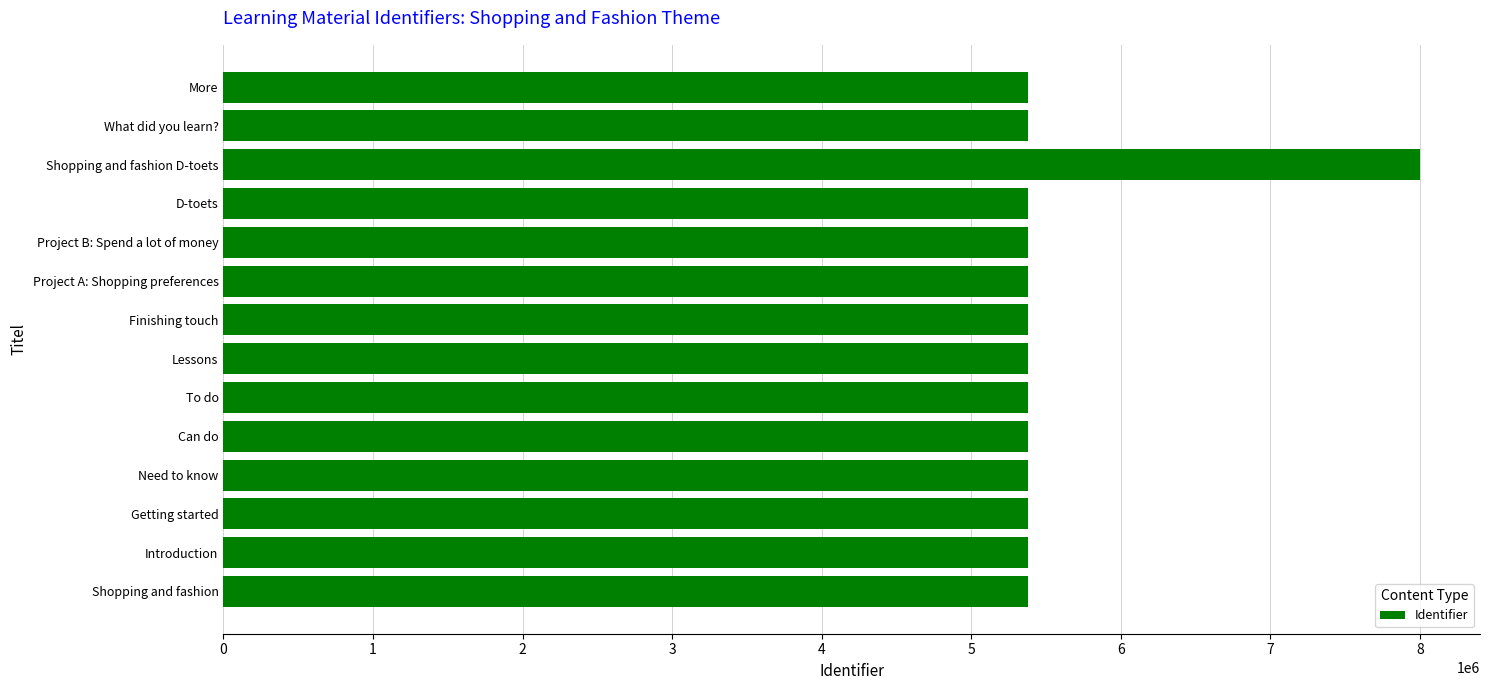

Count the number of data series in this chart.

1